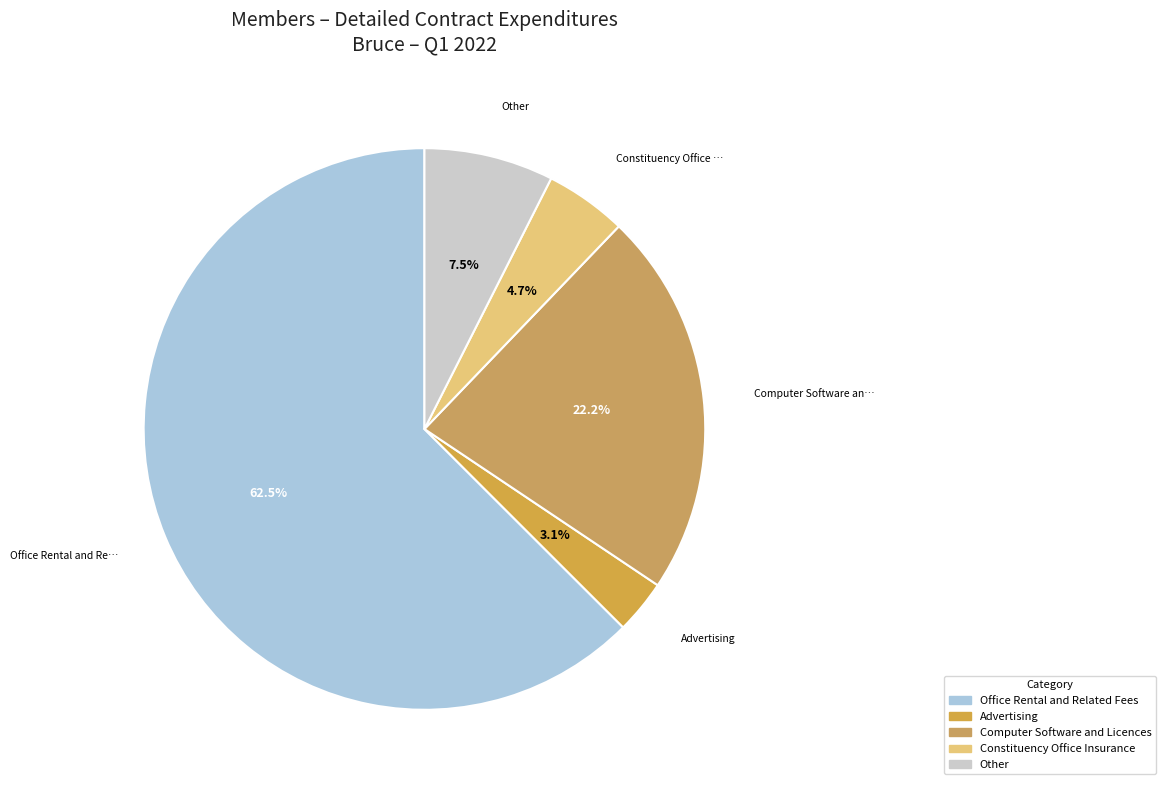

How many slices are in this pie chart?

5